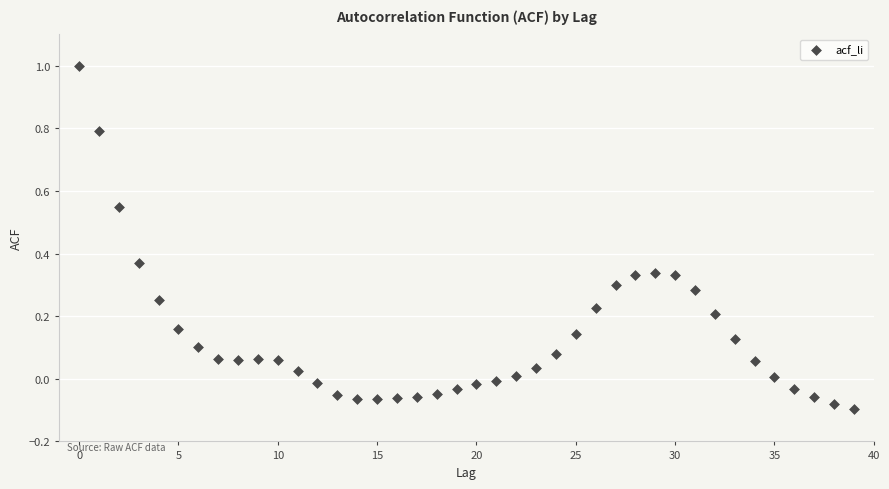

What is the range of Y values (max minus min)?

1.1